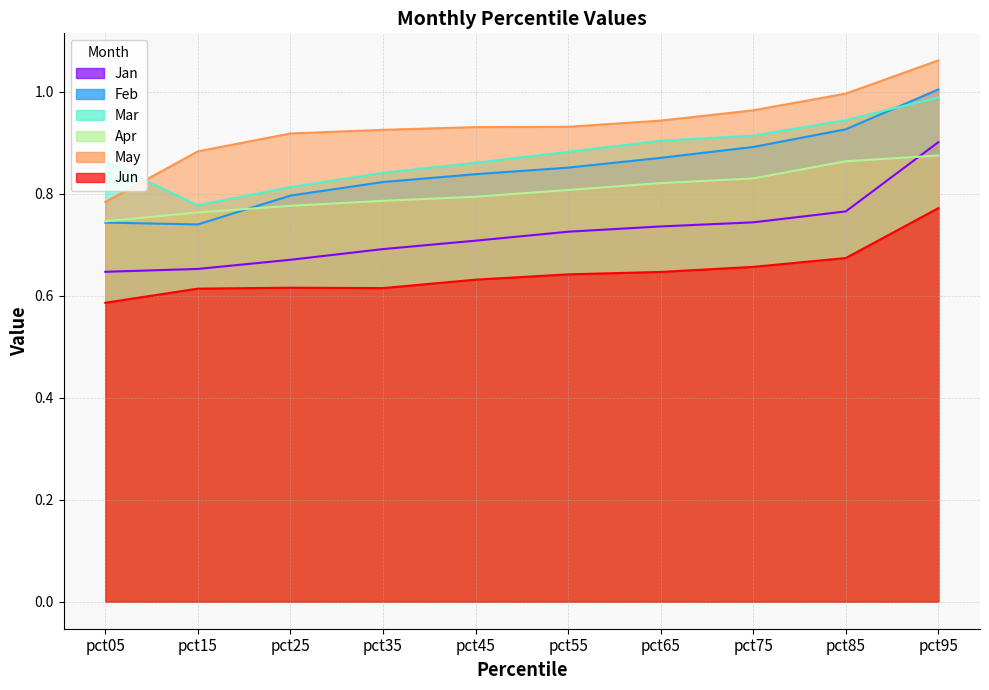

True or false: Feb and Mar intersect in this chart.

True